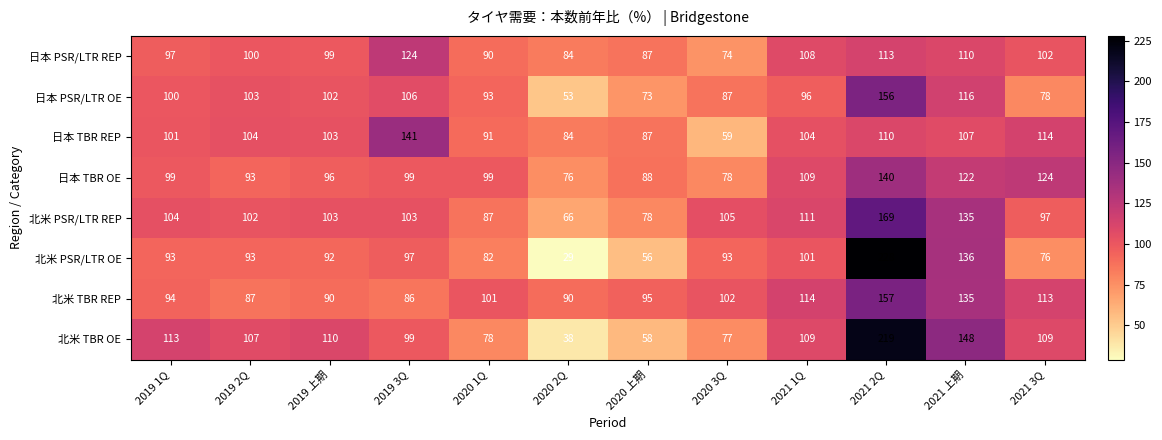

What is the difference between the 北米 PSR/LTR REP values at 2019 2Q and 2020 2Q?

36